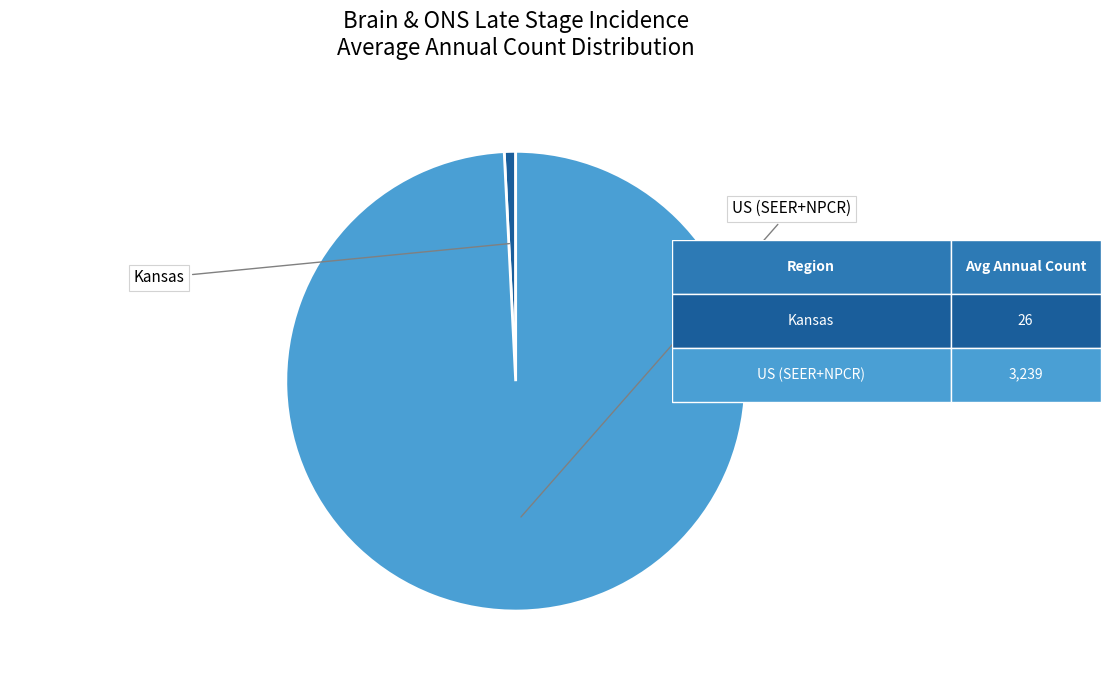

Does any single category account for the majority?

Yes